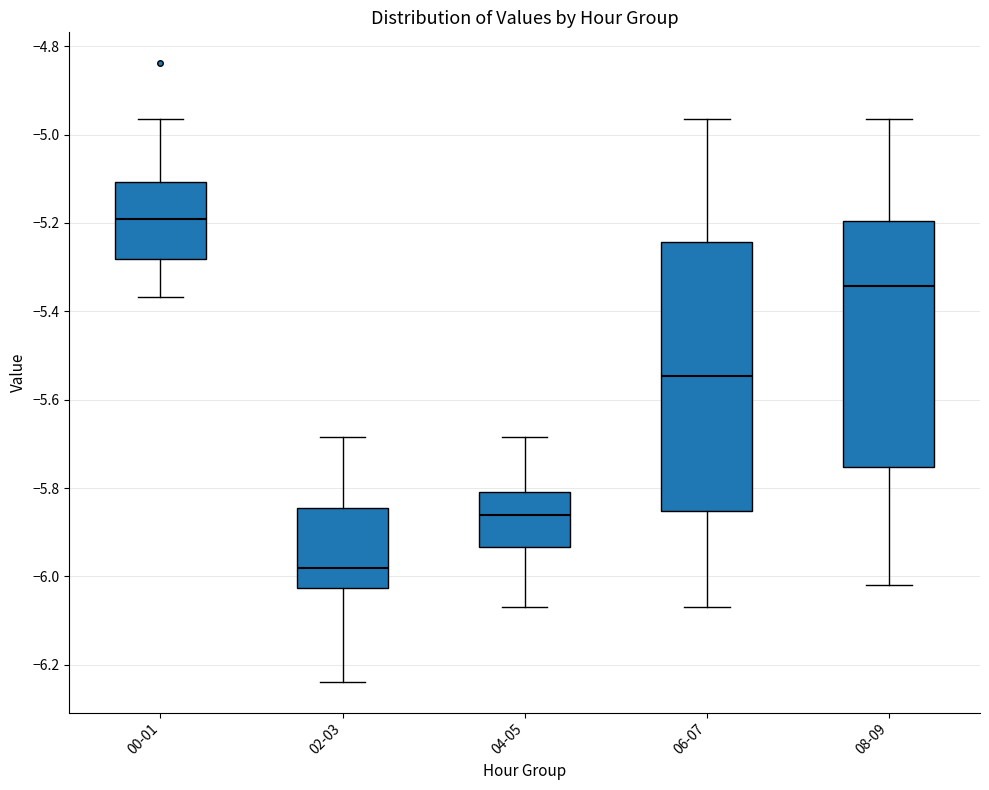

Which box's median line is the lowest?

02-03